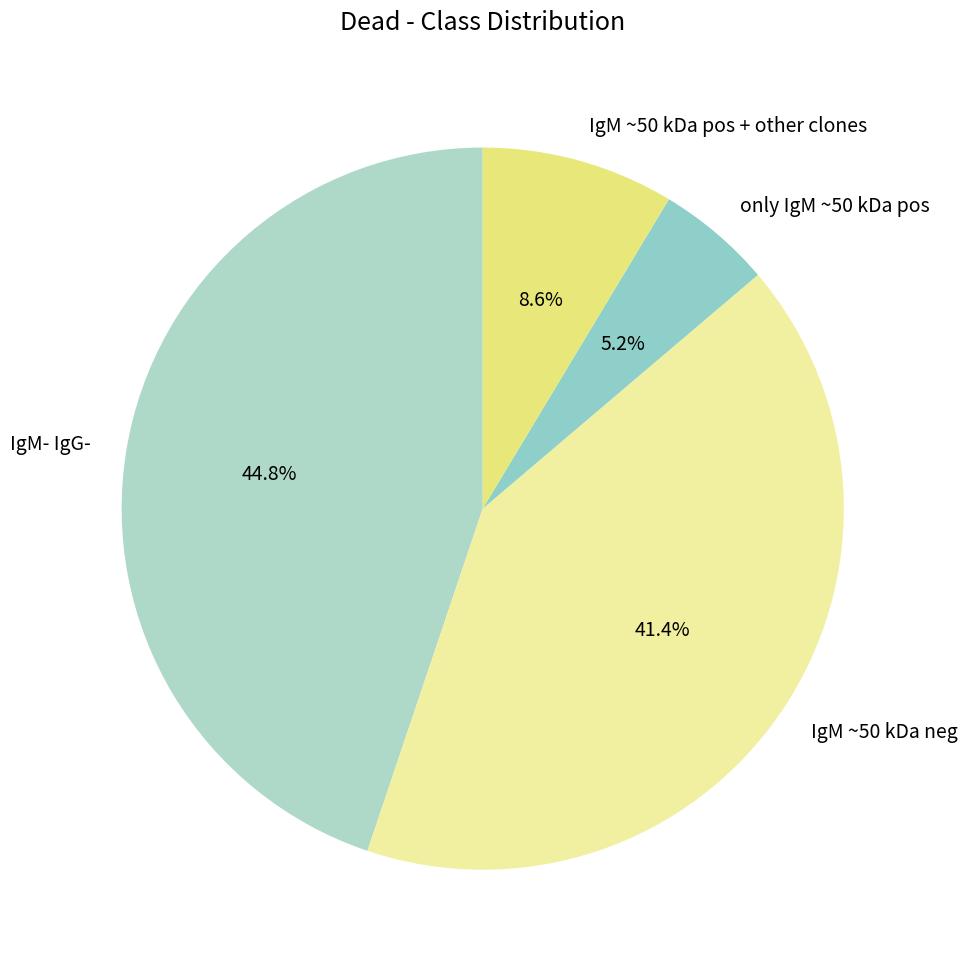

Which has a higher value, IgM ~50 kDa pos + other clones or IgM- IgG-?

IgM- IgG-